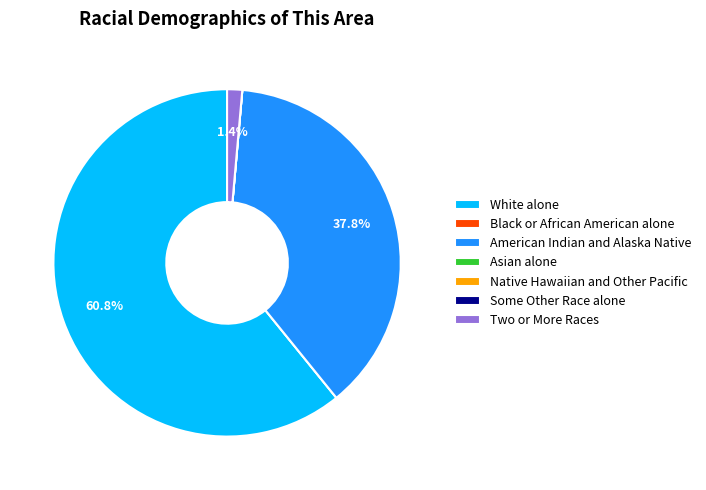

Which category has the biggest portion of the pie?

White alone